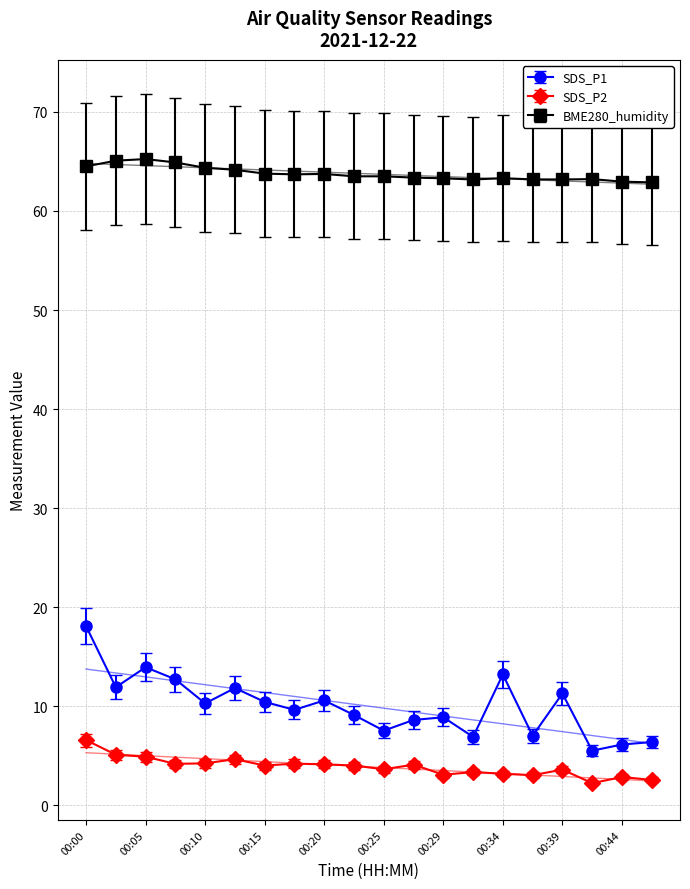

What is the difference between the second highest and second lowest values in the SDS_P2 series?

2.5